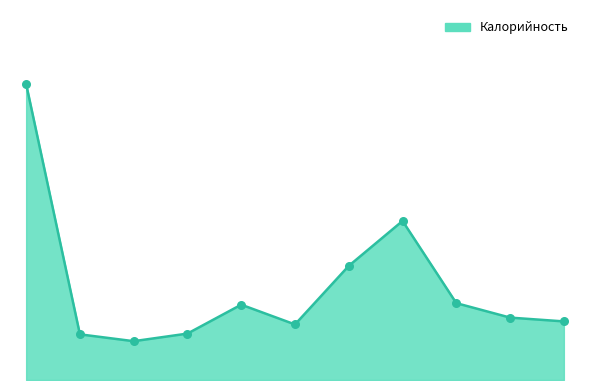

Does the chart have visible grid lines?

No